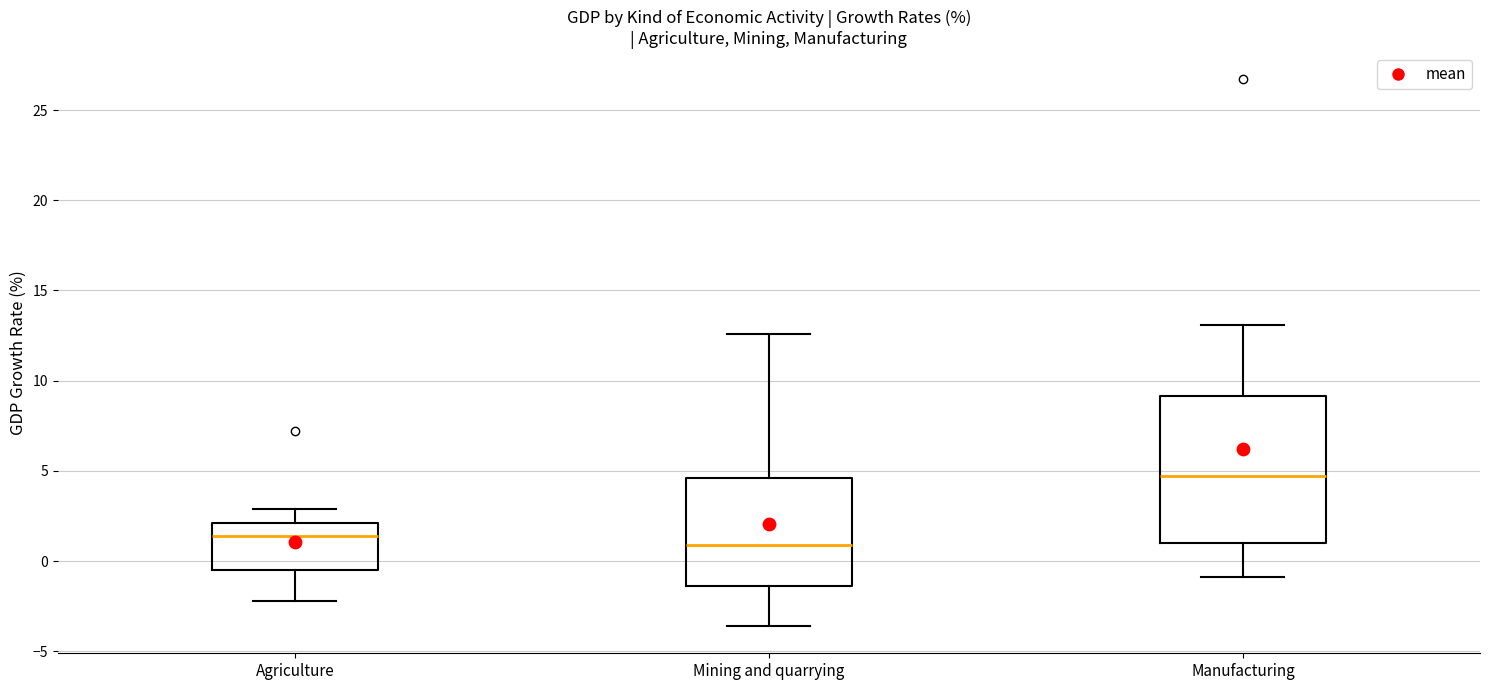

Comparing the boxes themselves (not the whiskers), which one is the tallest?

Manufacturing